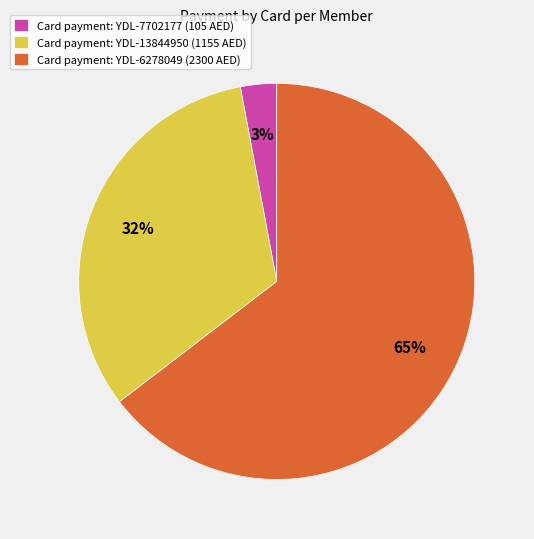

Is it true that Card payment: YDL-6278049 (2300 AED) is 65% of the pie?

True